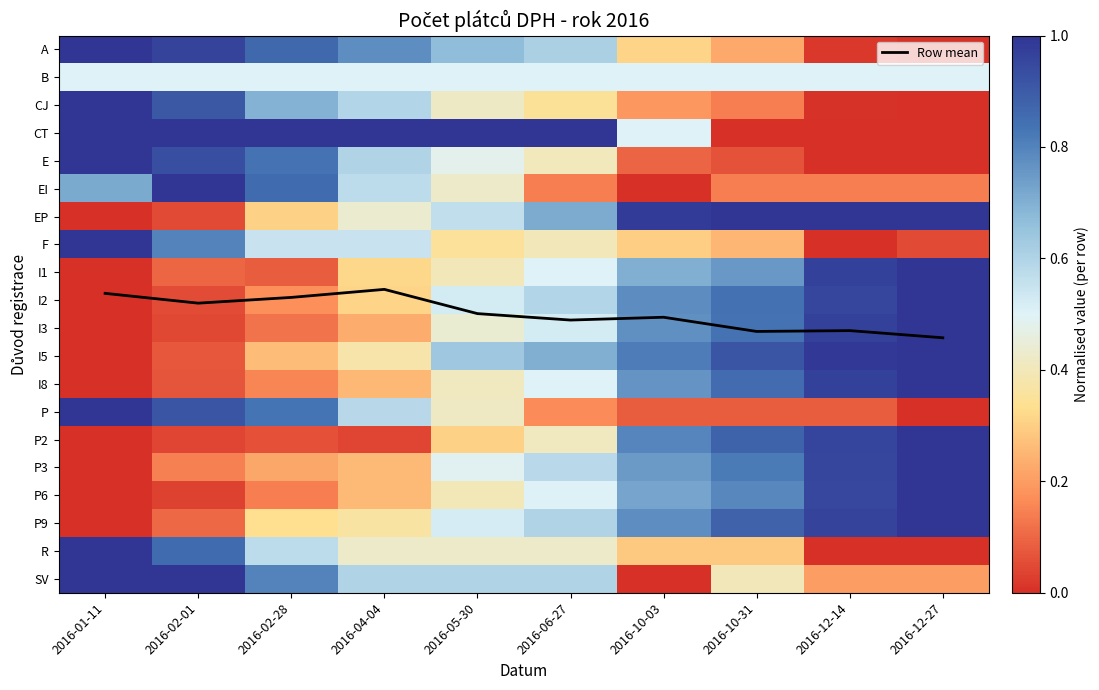

The P series shows 0.0 at 2016-10-31. True or false?

False